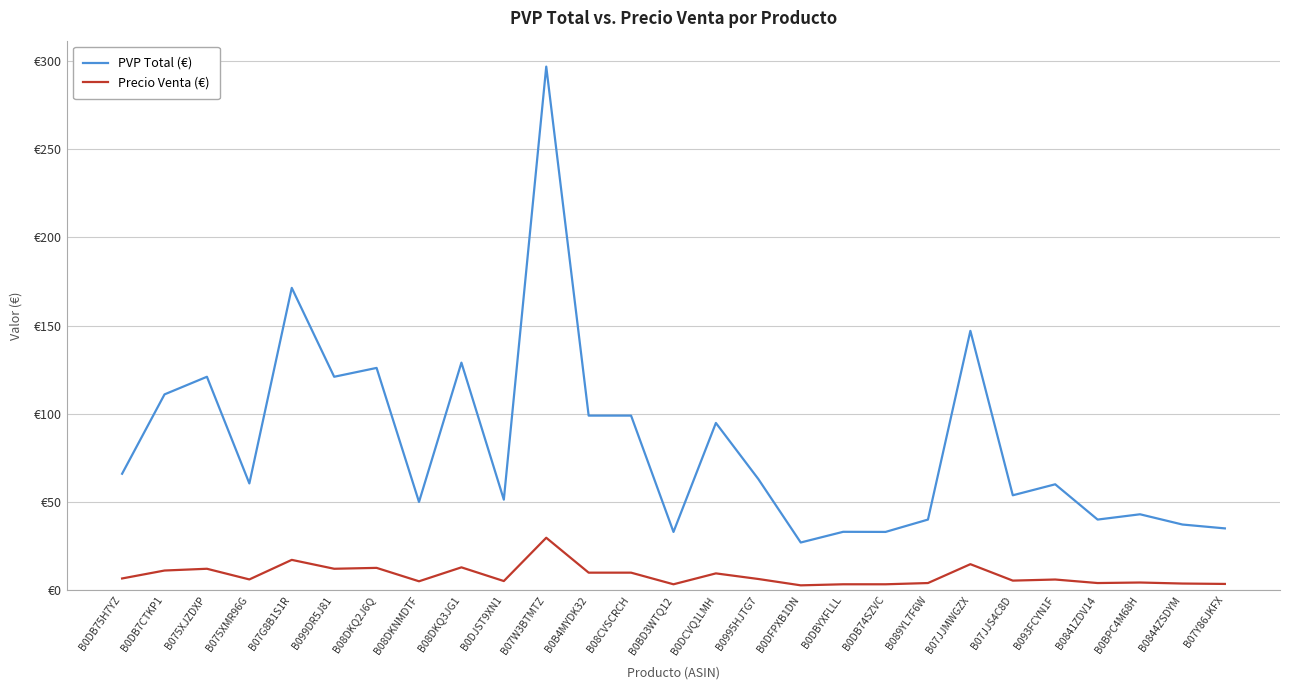

True or false: PVP Total (€) and Precio Venta (€) intersect in this chart.

False